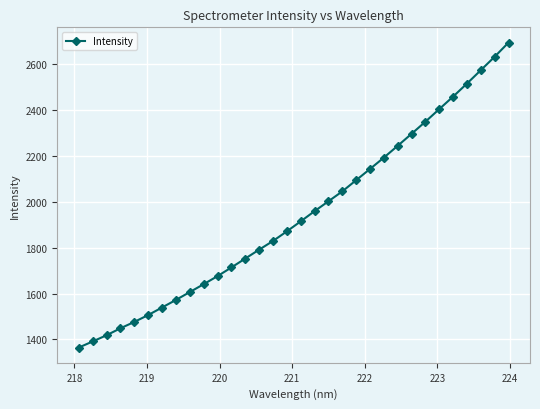

Reading left to right, list all the values displayed in this chart.

1364.5	1390.9	1418.0	1448.4	1476.1	1506.1	1539.0	1572.0	1606.2	1640.6	1675.7	1713.5	1752.3	1791.0	1828.8	1870.8	1914.4	1958.8	2001.9	2045.0	2093.8	2142.7	2192.2	2243.7	2295.9	2348.8	2403.6	2458.2	2514.8	2573.2	2631.8	2693.4